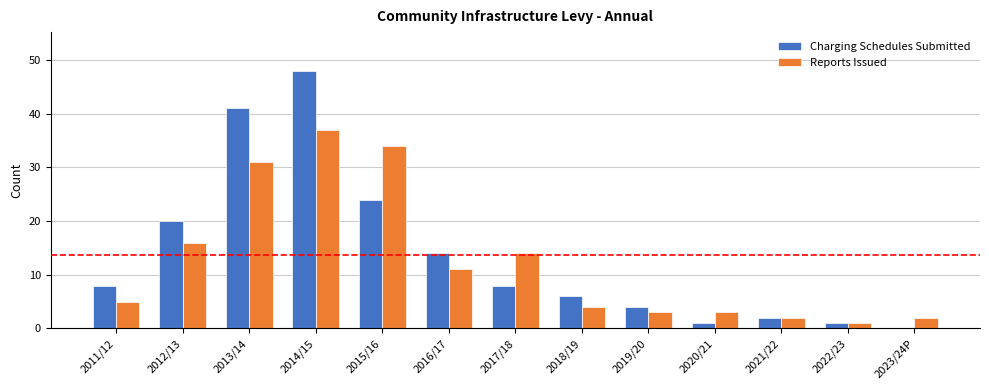

Which category has the highest value in the Charging Schedules Submitted series?

2014/15